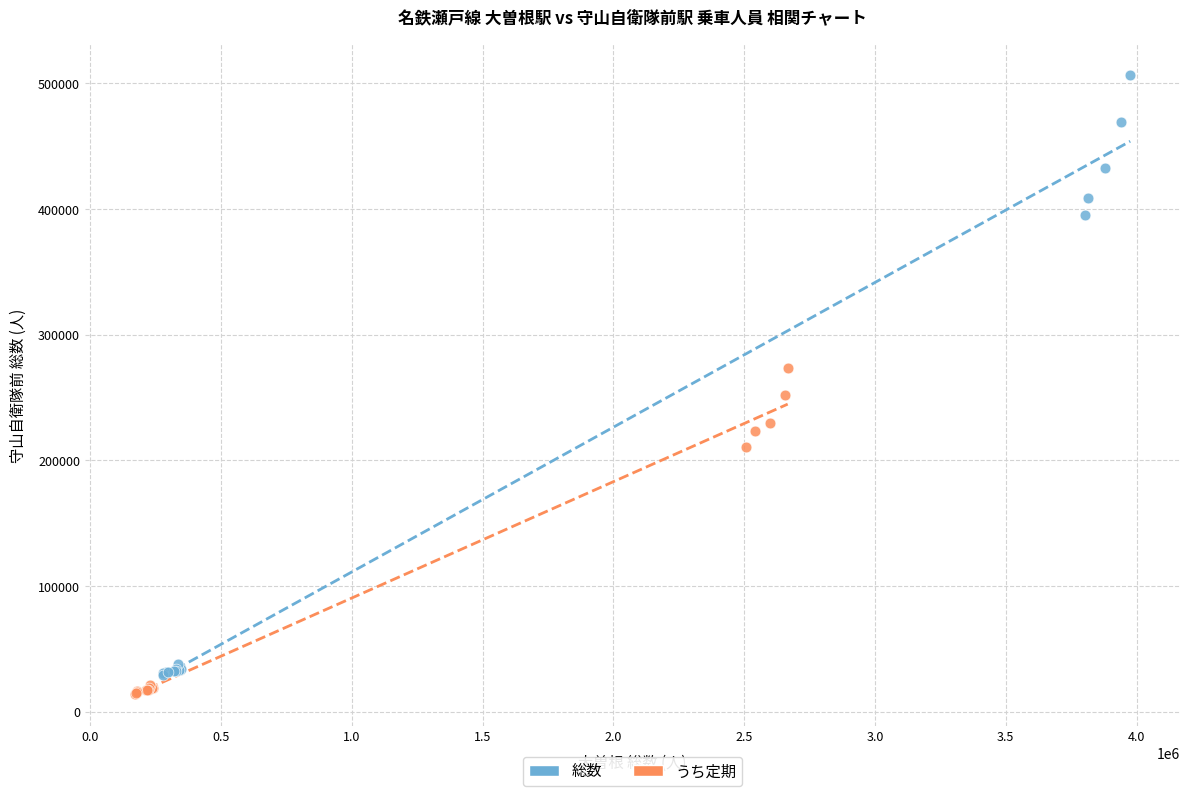

Which series reaches the minimum Y coordinate?

うち定期